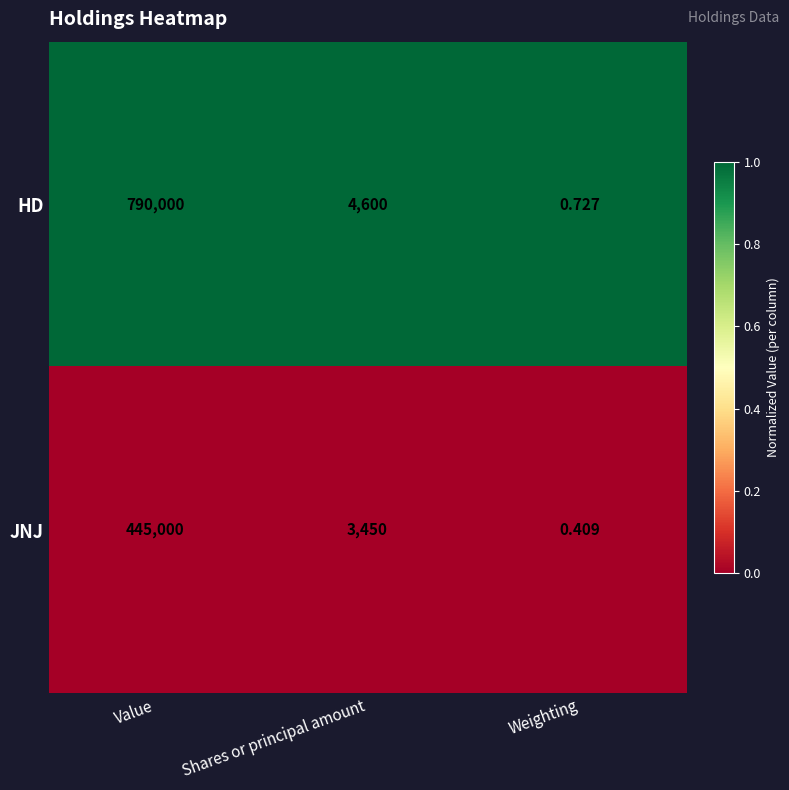

Rank the series by their average value, from lowest to highest.

JNJ, HD